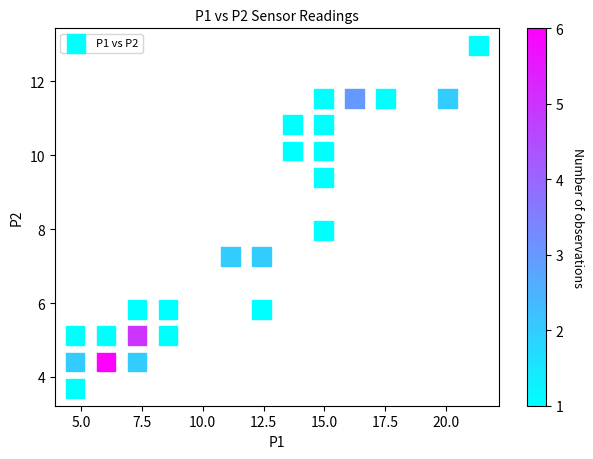

What is the range of X values (max minus min)?

16.6